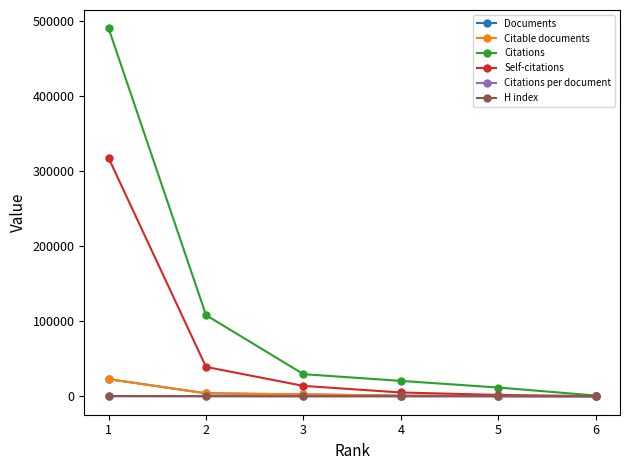

Which series has the widest spread of values?

Citations